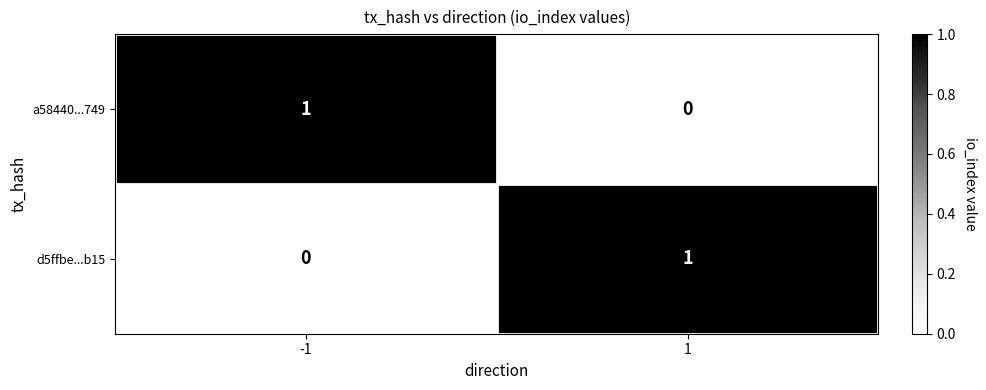

The value of a58440...749 at 1 is 0. True or false?

True